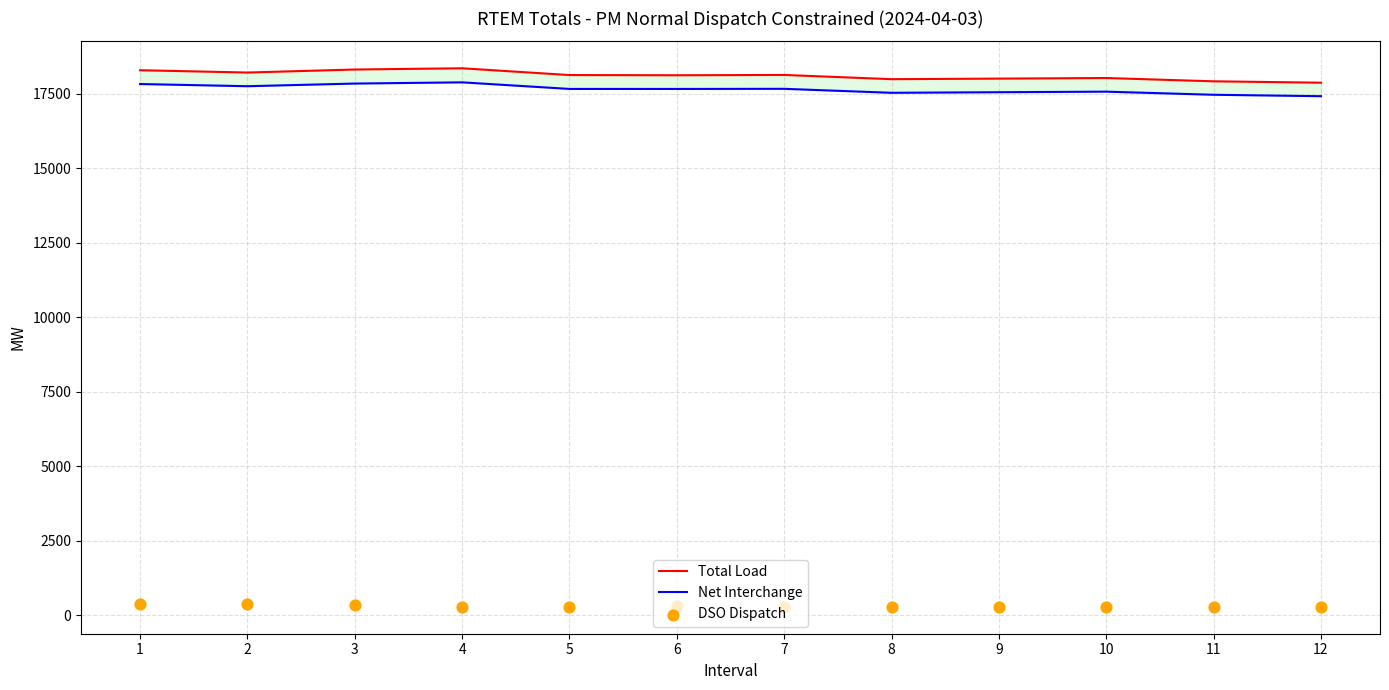

What is the total value across all series at 9?

35845.5